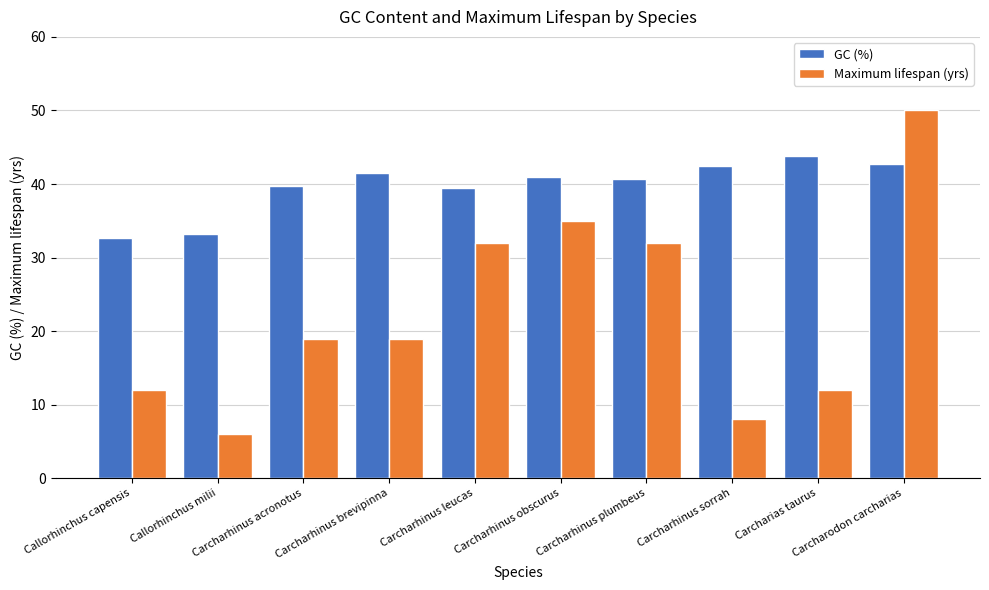

At how many categories does at least one series exceed 32?

10